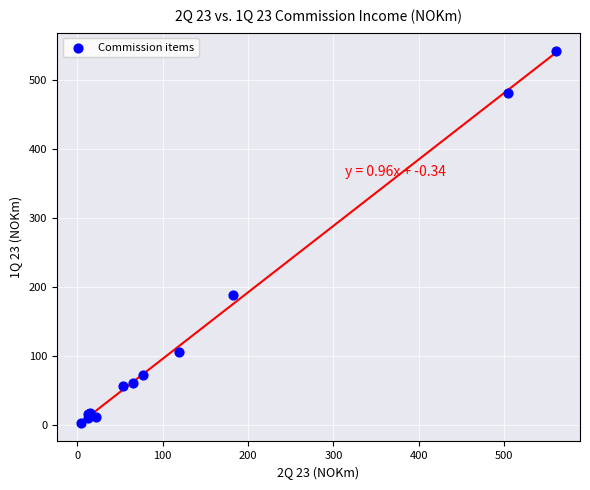

What Y value in the scatter plot is closest to 272?

188